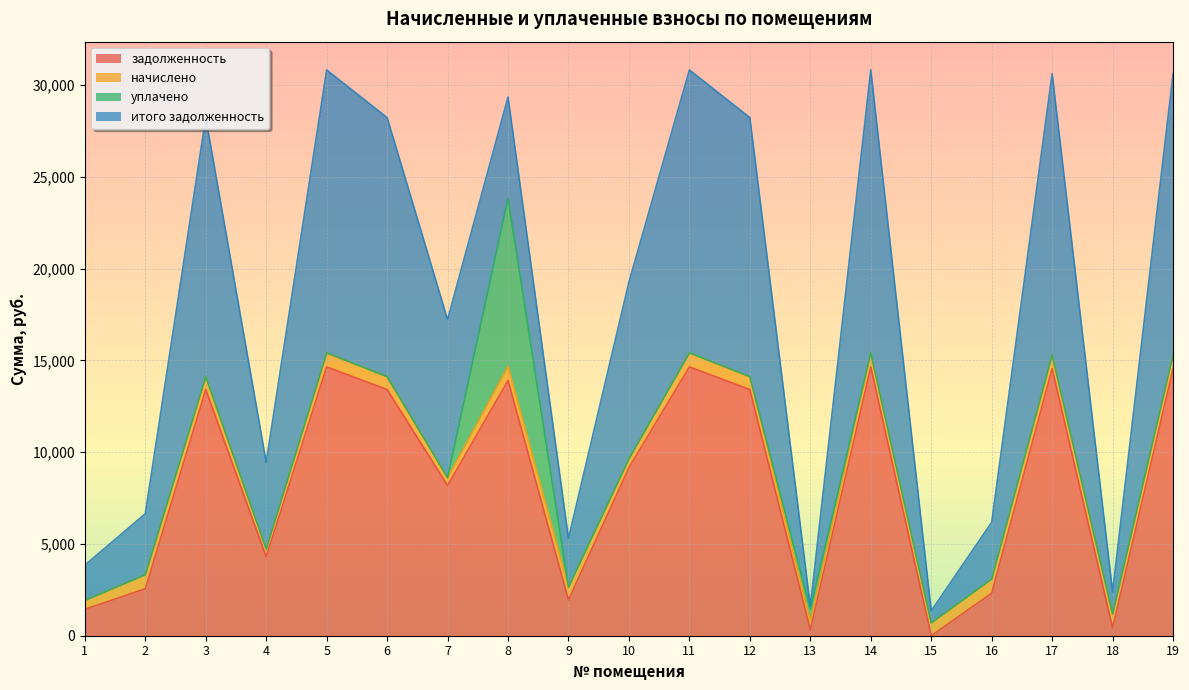

Which category has the highest value across all series?

5